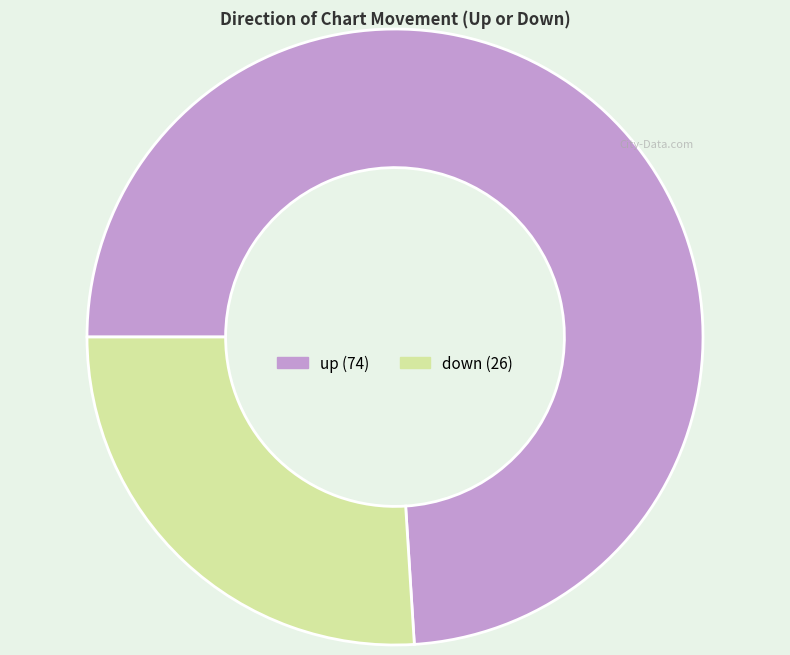

How many segments does this pie chart have?

2